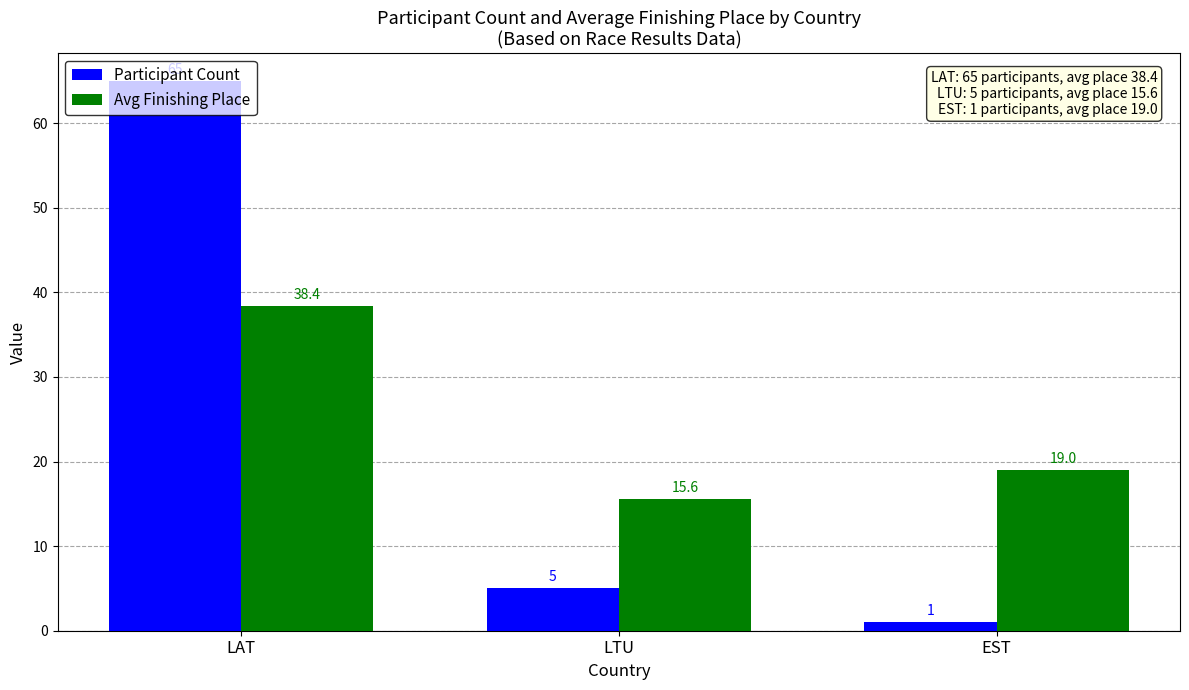

What position from the left is EST?

3